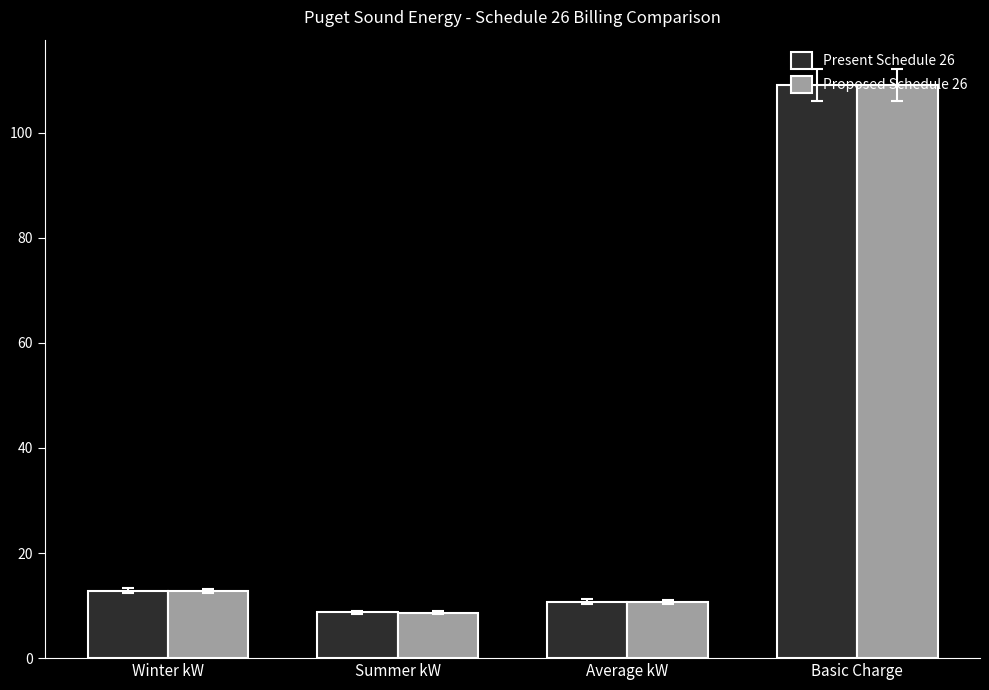

The value of Present Schedule 26 at Winter kW is 12.8. True or false?

True